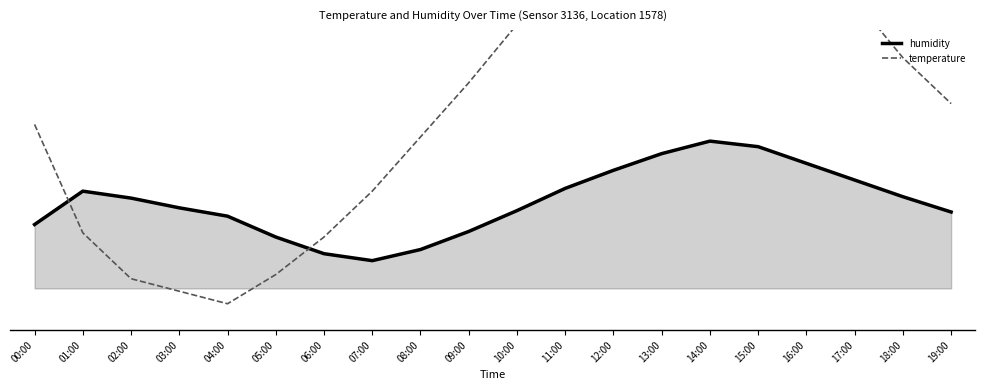

How many lines are shown in the chart?

2